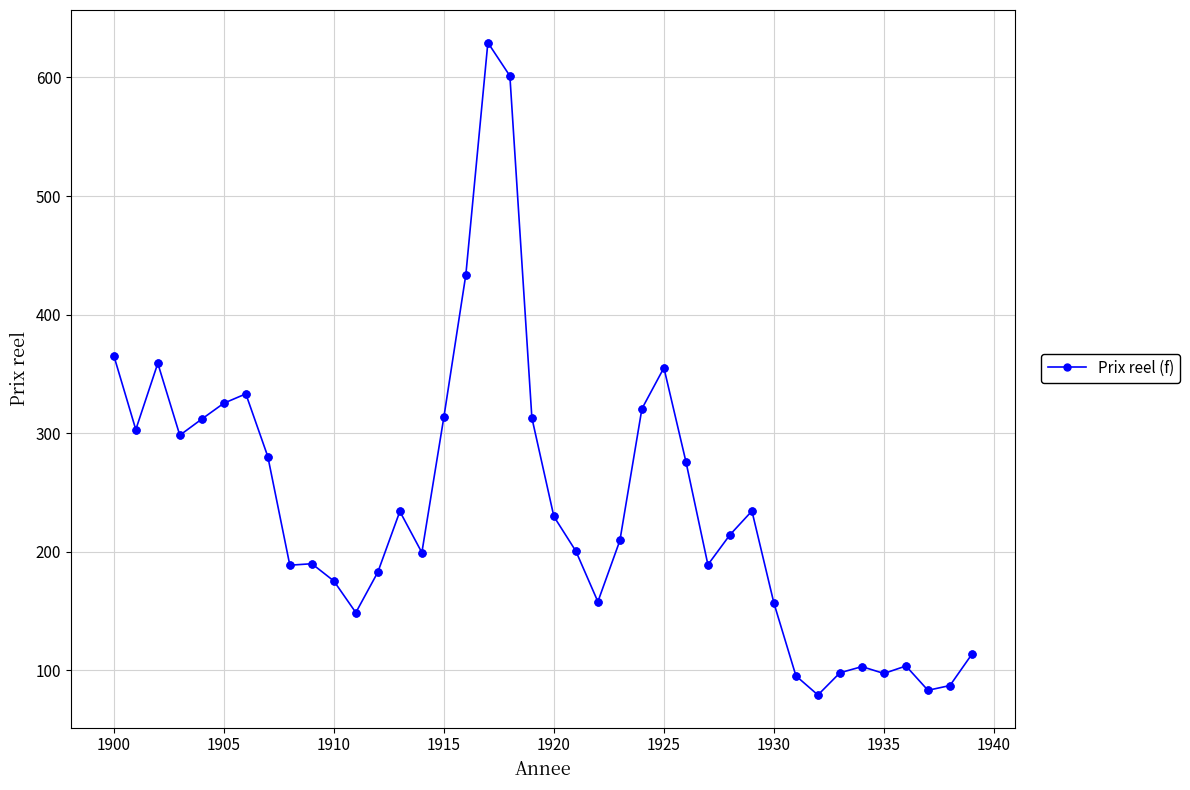

What is the minimum value shown in the chart?

79.3